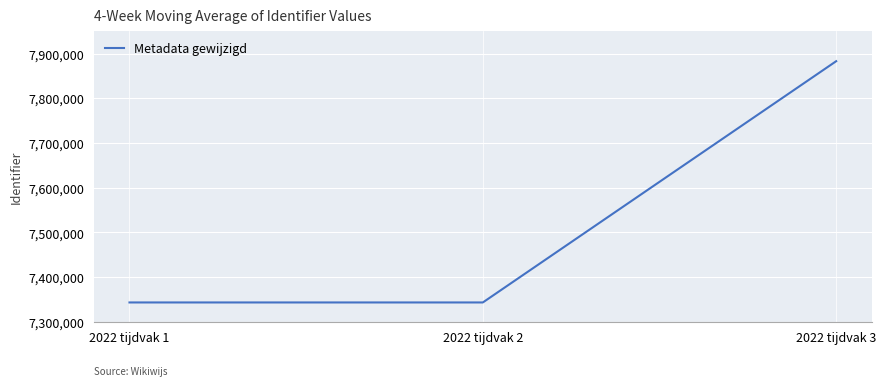

Where is the data nearest to the value 7613065?

2022 tijdvak 2